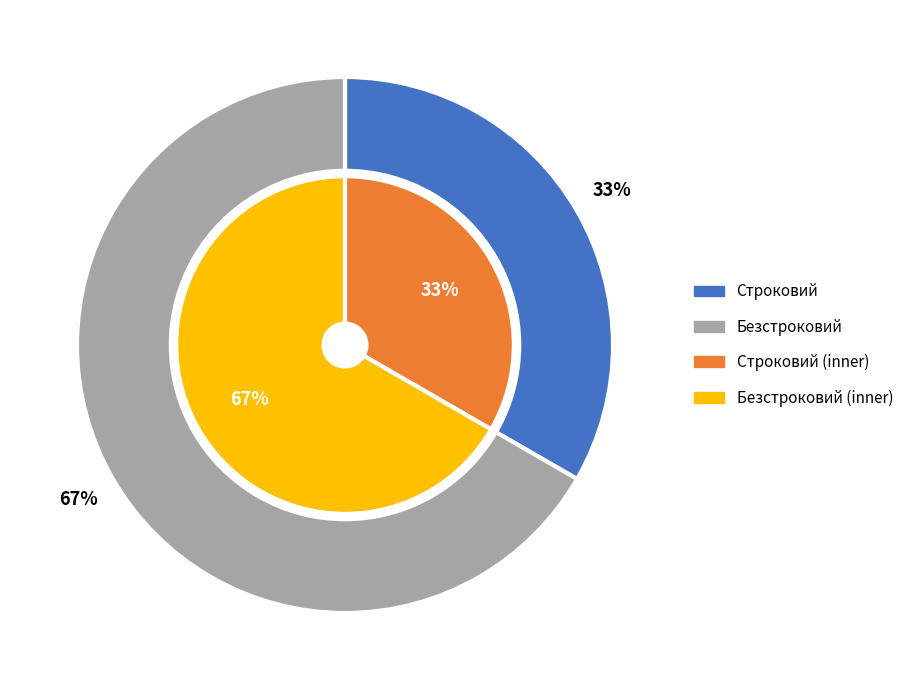

To the nearest percent, what is the combined percentage of Безстроковий and Строковий?

100%